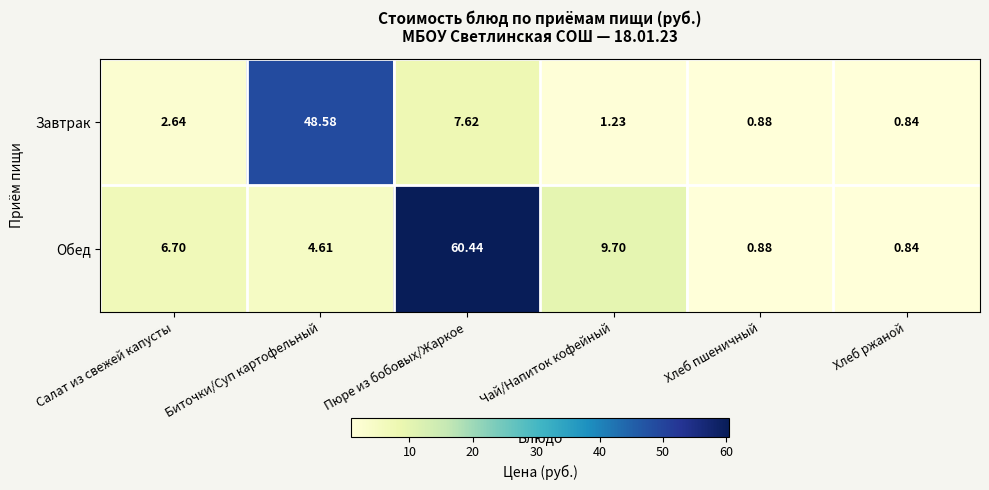

Which series has the largest total across all categories?

Обед